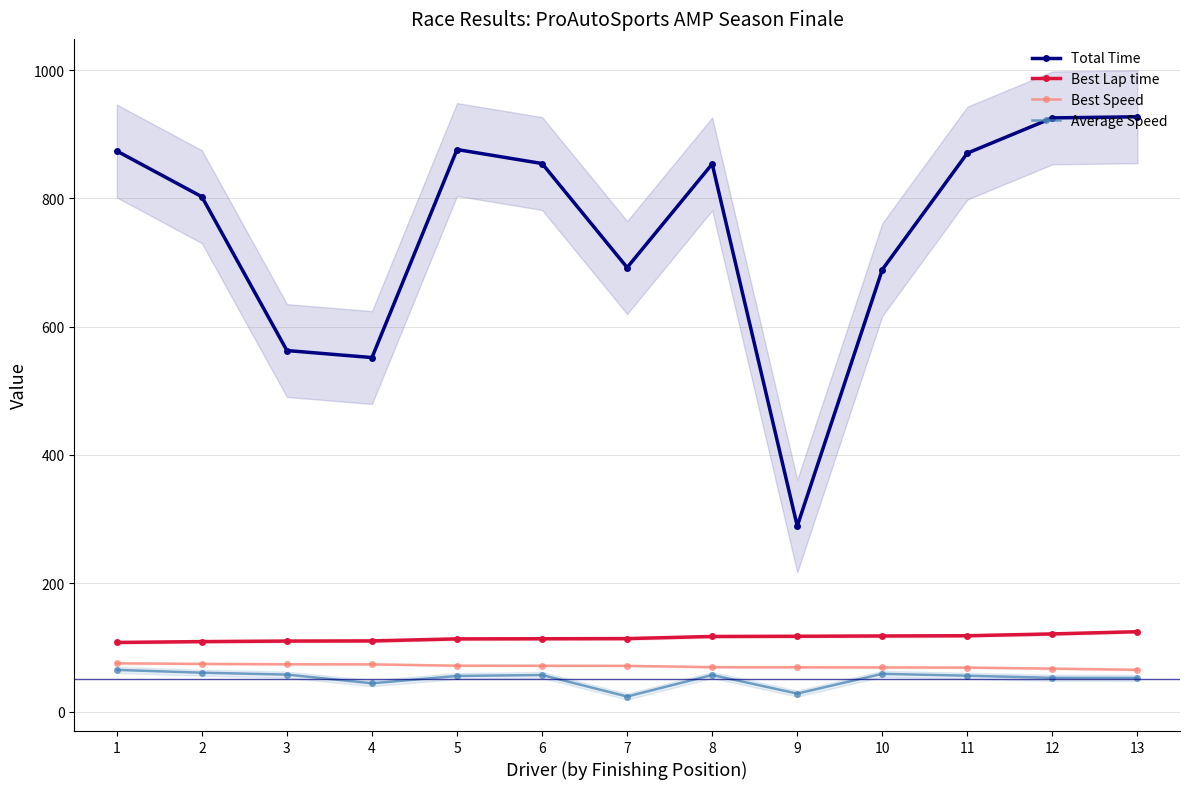

At which category does Average Speed reach its first local peak?

6